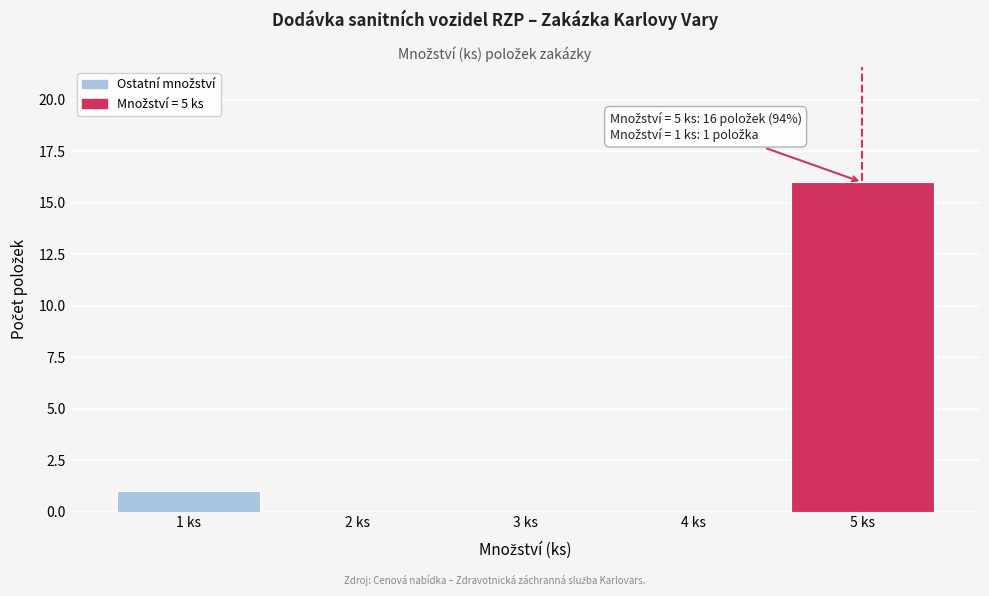

Reading left to right, list all the values displayed in this chart.

1 ks=1	2 ks=0	3 ks=0	4 ks=0	5 ks=16